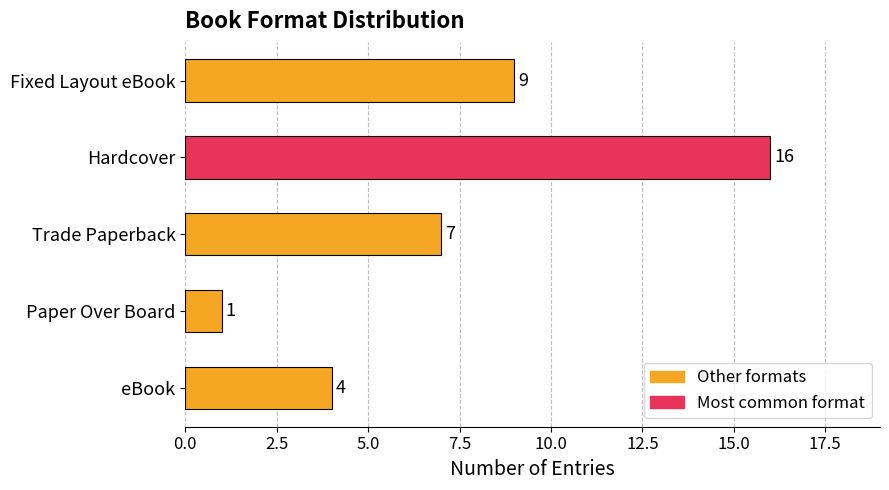

What is the average value?

7